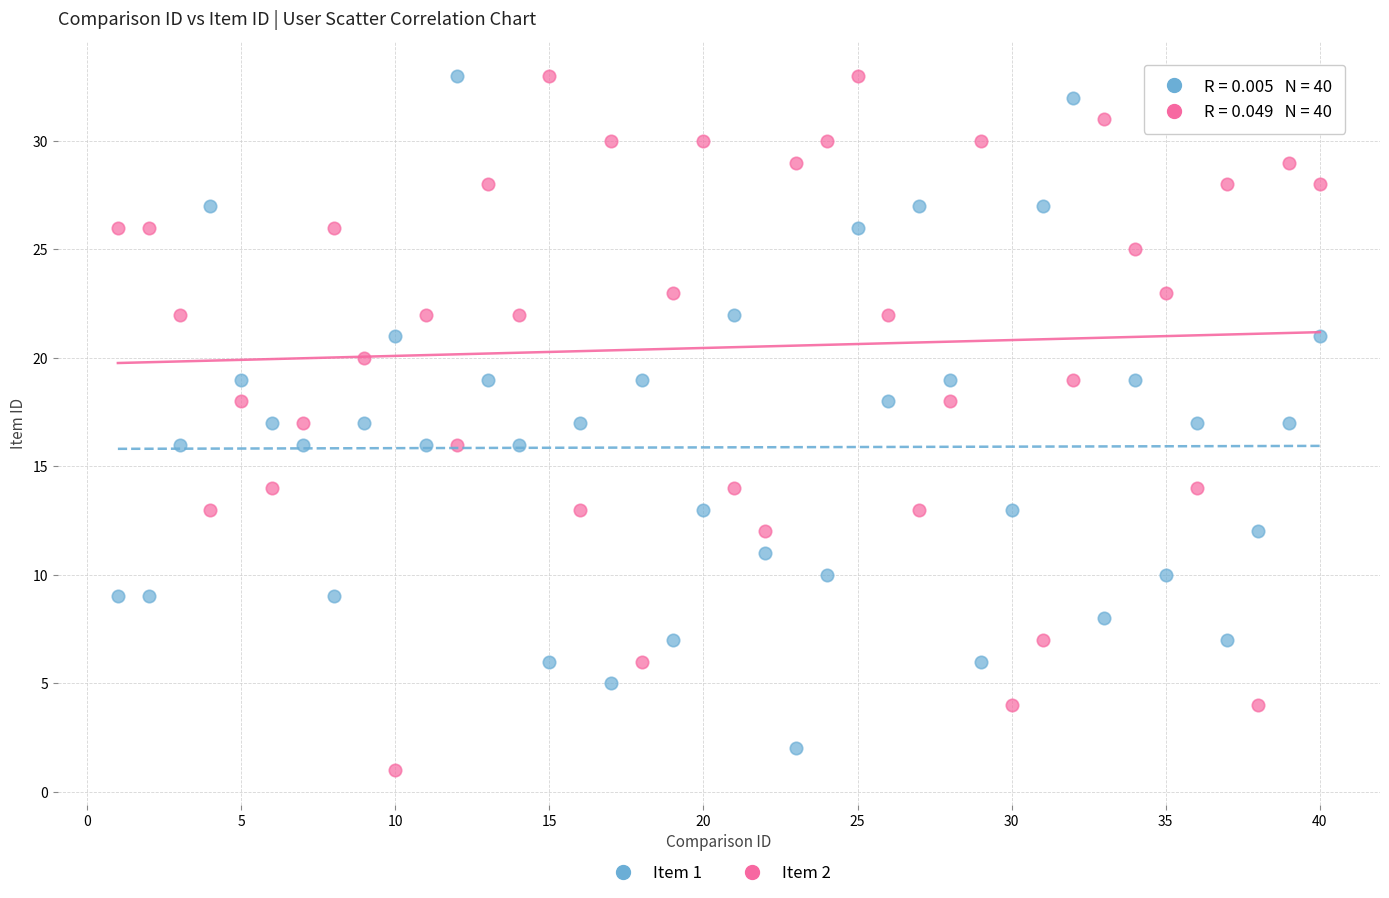

What is the X range (max minus min) for the scatter plot?

39